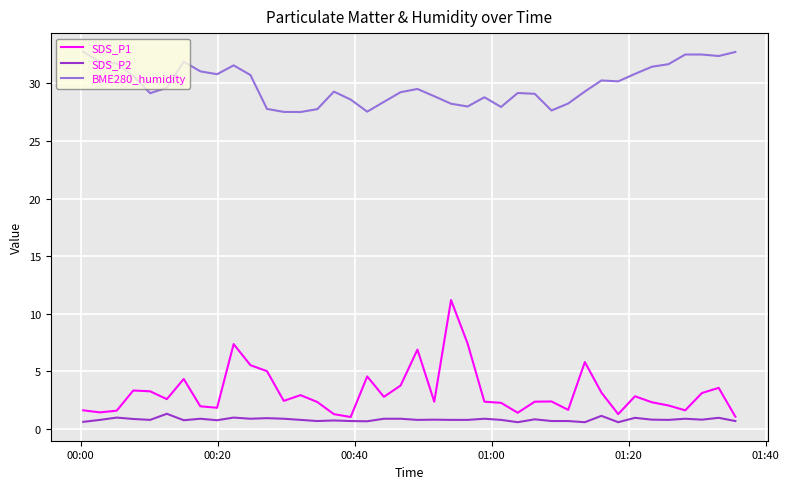

Which series has the largest range (max minus min)?

SDS_P1